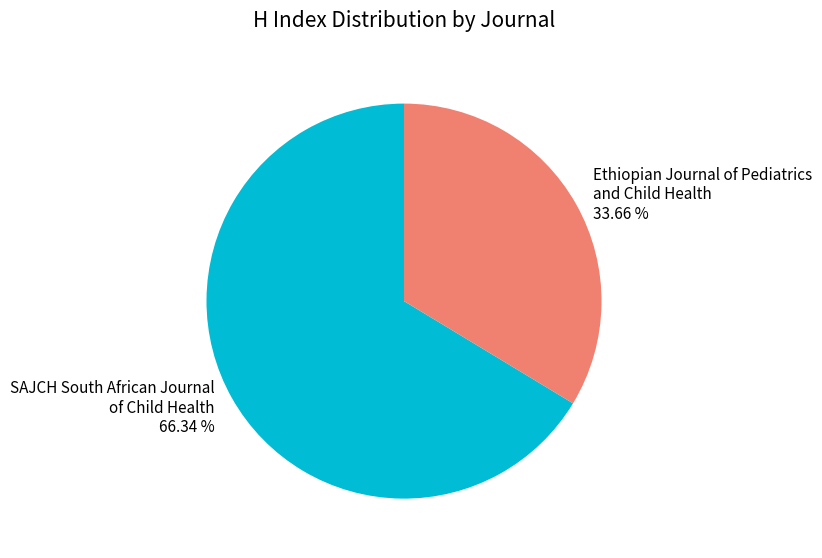

What percentage is the SAJCH South African Journal of Child Health slice, to the nearest percent?

66%